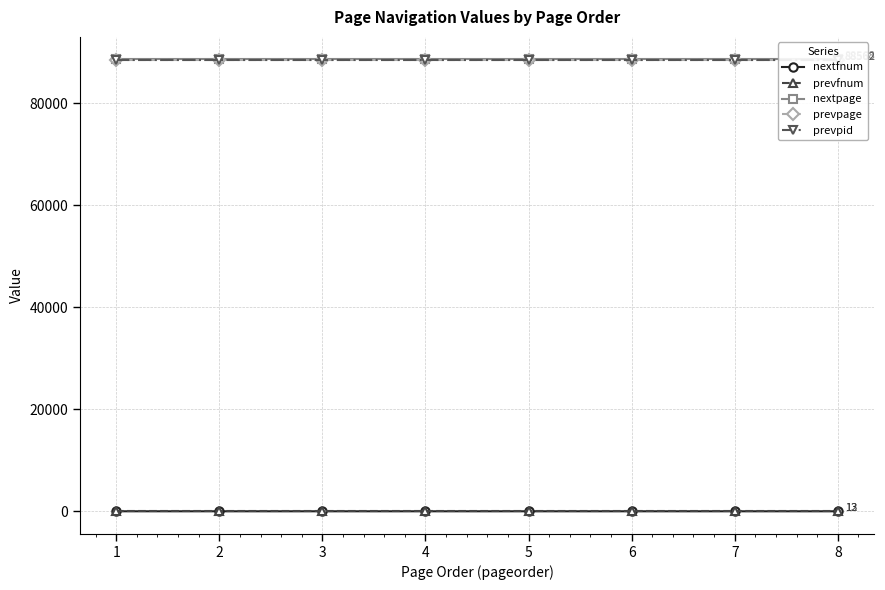

List the series in order of their peak value, highest first.

nextpage, prevpage, prevpid, nextfnum, prevfnum